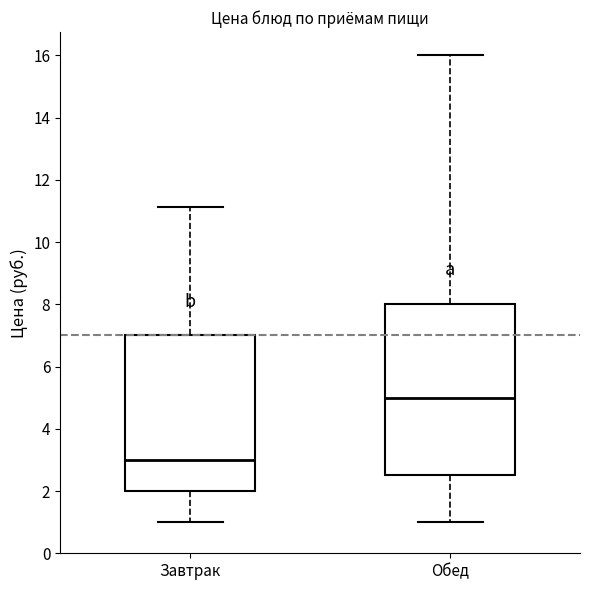

Where does the upper whisker of the box for Обед end on the y-axis? The values are not printed on the chart, so give them approximately, as read against the axis.

16.0